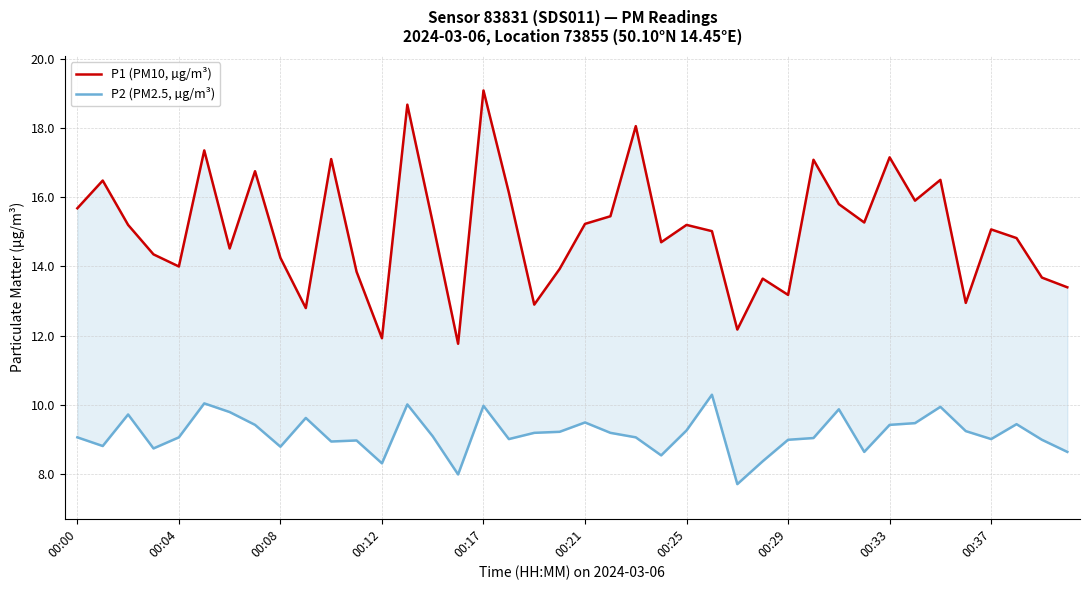

The value of P1 (PM10, µg/m³) at 30 is 15.8. True or false?

True